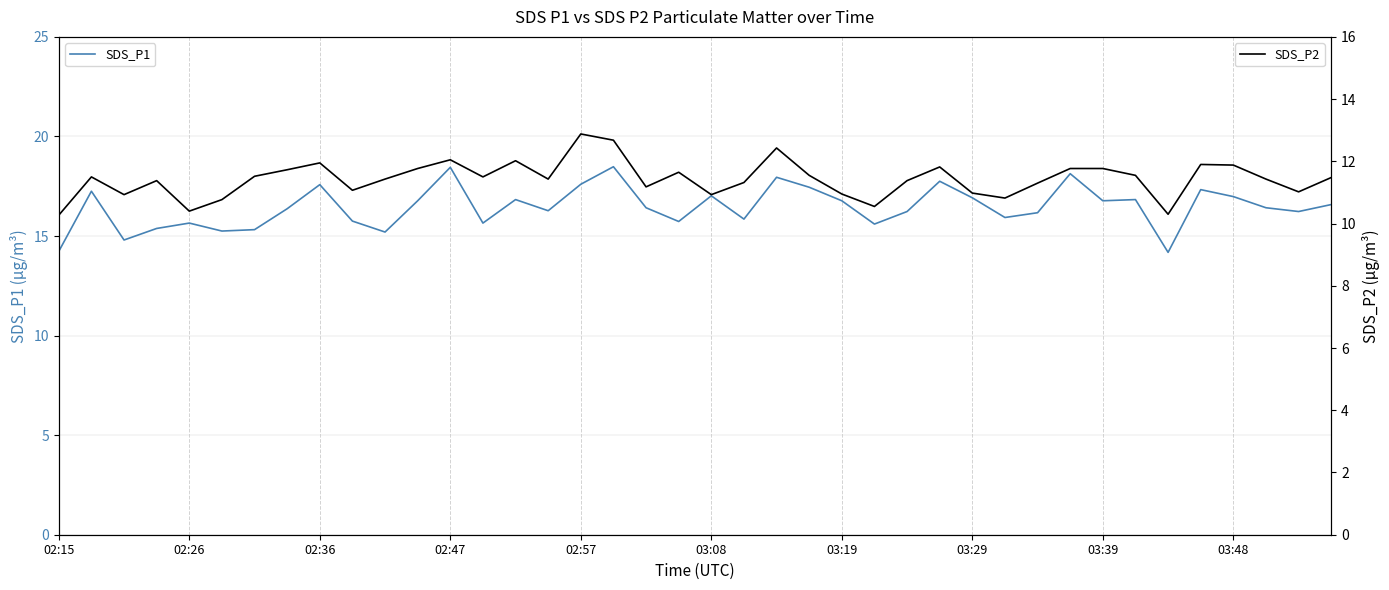

What is the lowest value of the SDS_P1 series?

14.2